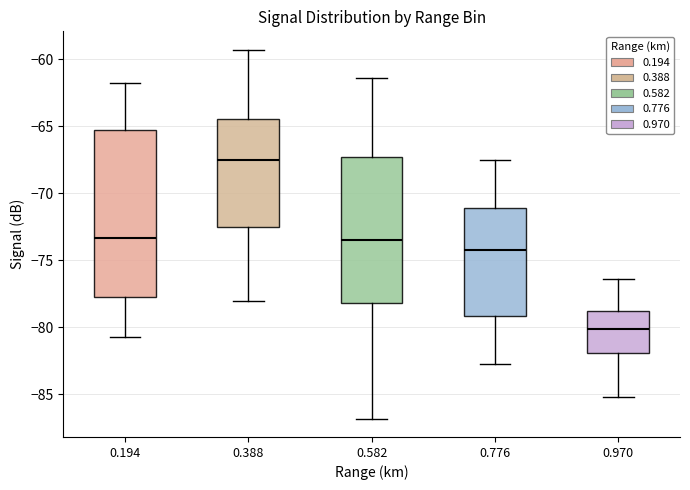

Comparing the boxes themselves (not the whiskers), which one is the tallest?

0.194